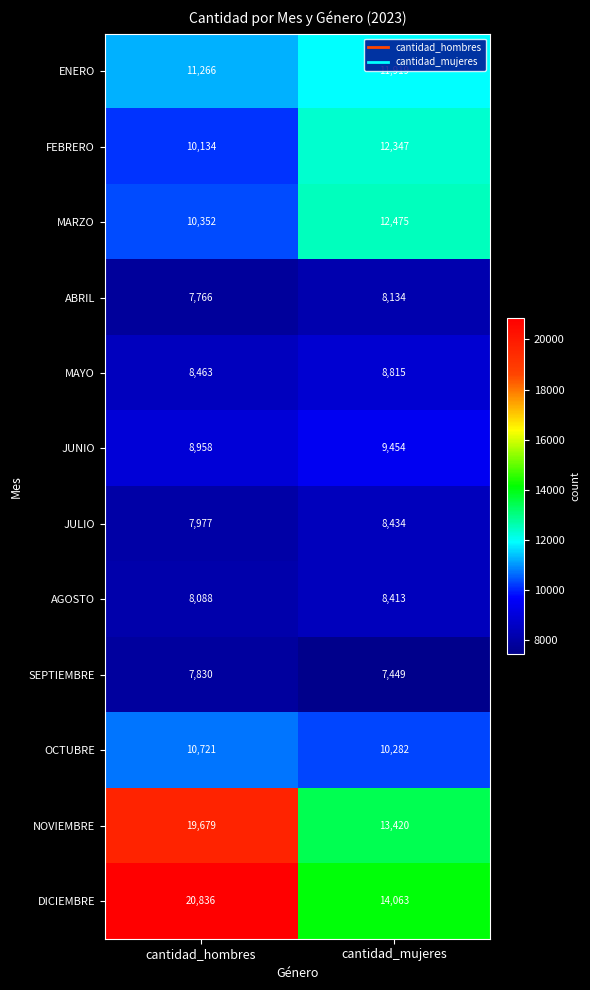

Count the number of data series in this chart.

12